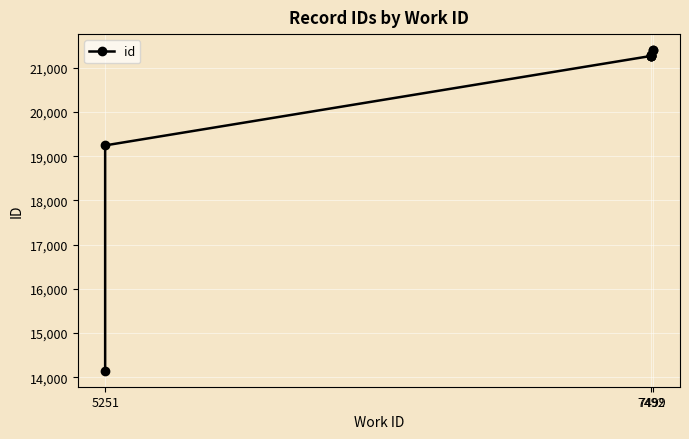

What is the sum of all values?

203861